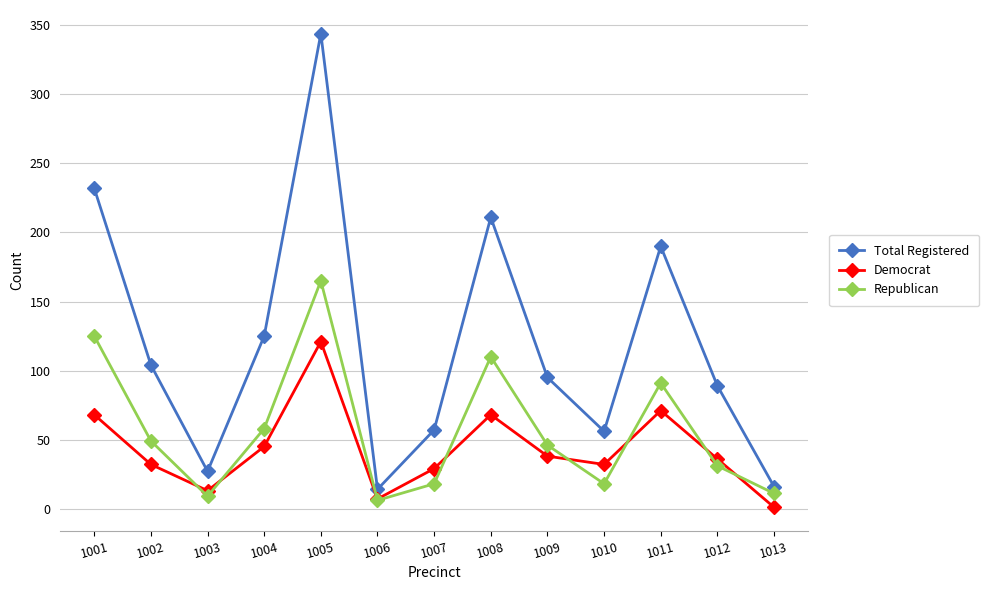

Rank the series by their average value, from highest to lowest.

Total Registered, Republican, Democrat